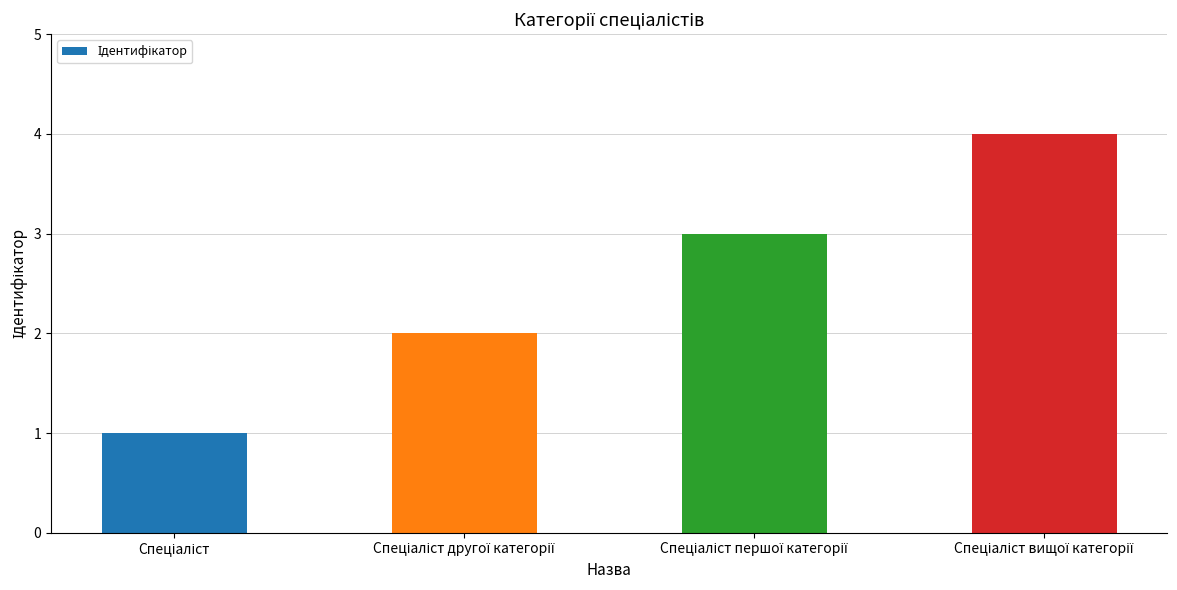

What is the maximum value shown in the chart?

4